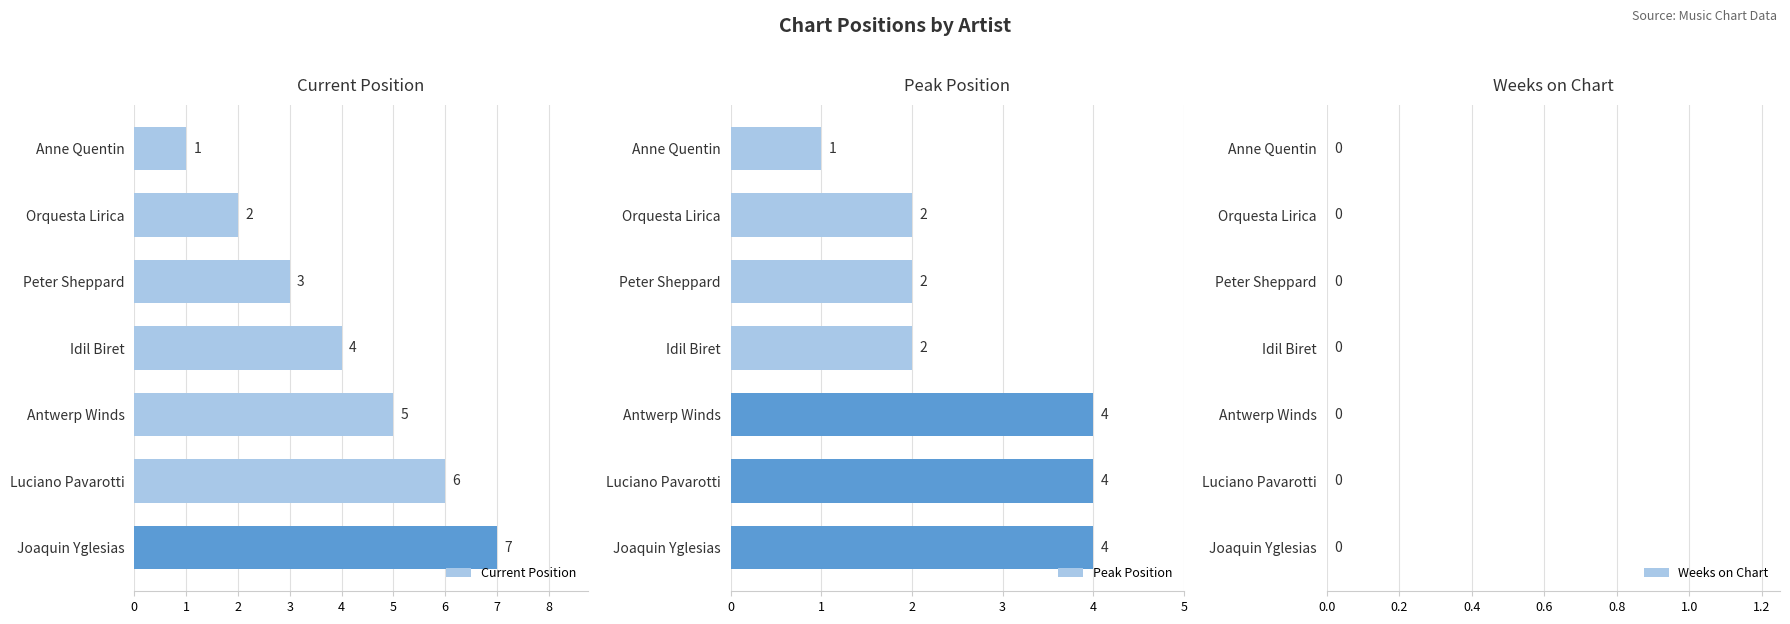

Is the value of Weeks on Chart at 4 greater than the value of Current Position at 1?

No